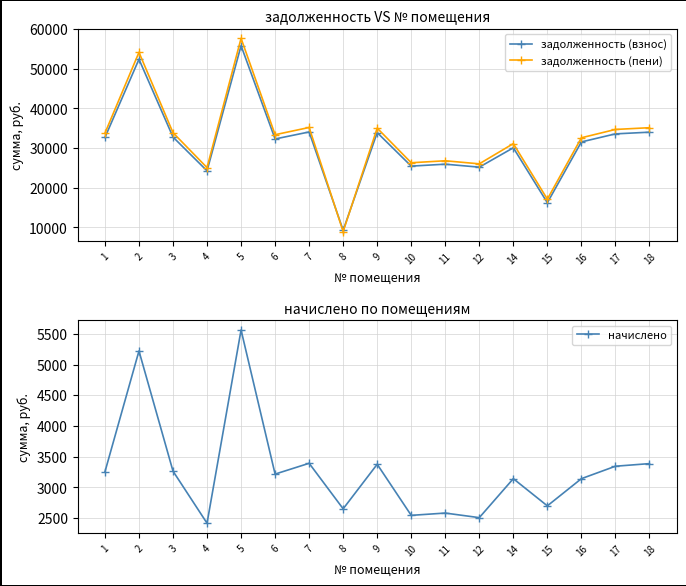

Which has a higher value, 18 or 3?

18